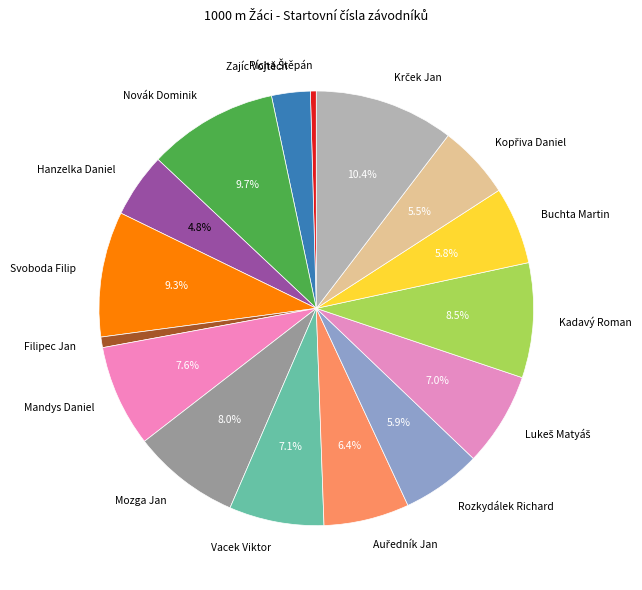

What percentage do Novák Dominik and Mandys Daniel together represent?

17.3%